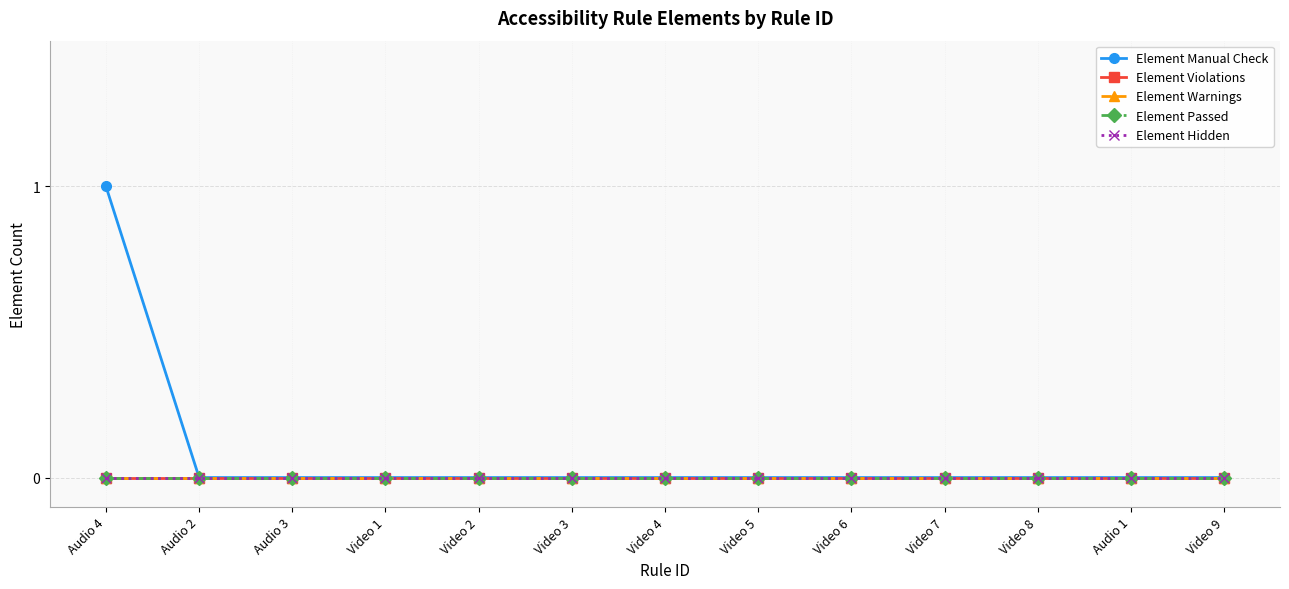

Is the value of Element Warnings at Video 8 greater than the value of Element Violations at Video 9?

No